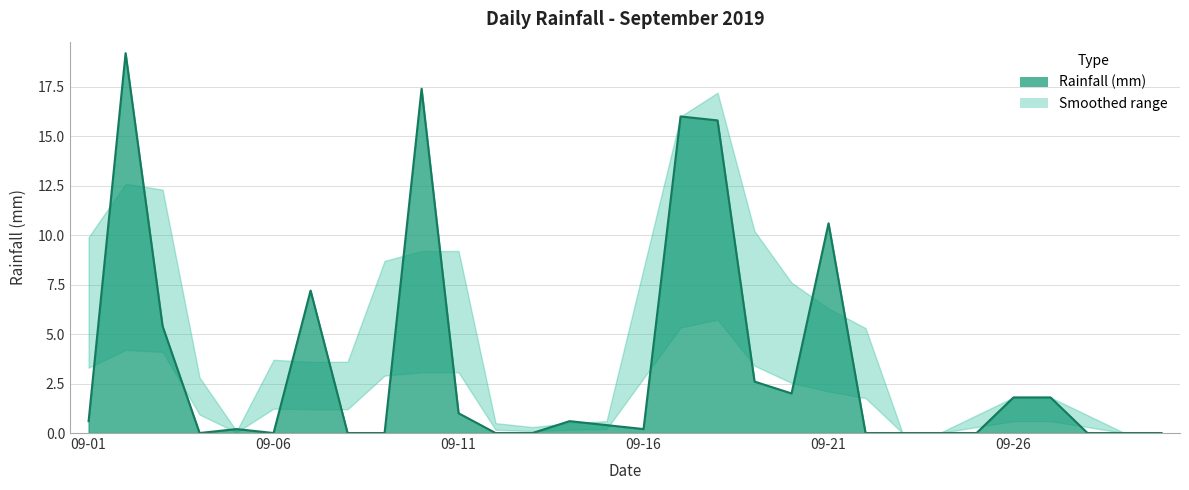

What is the maximum value shown in the chart?

19.2